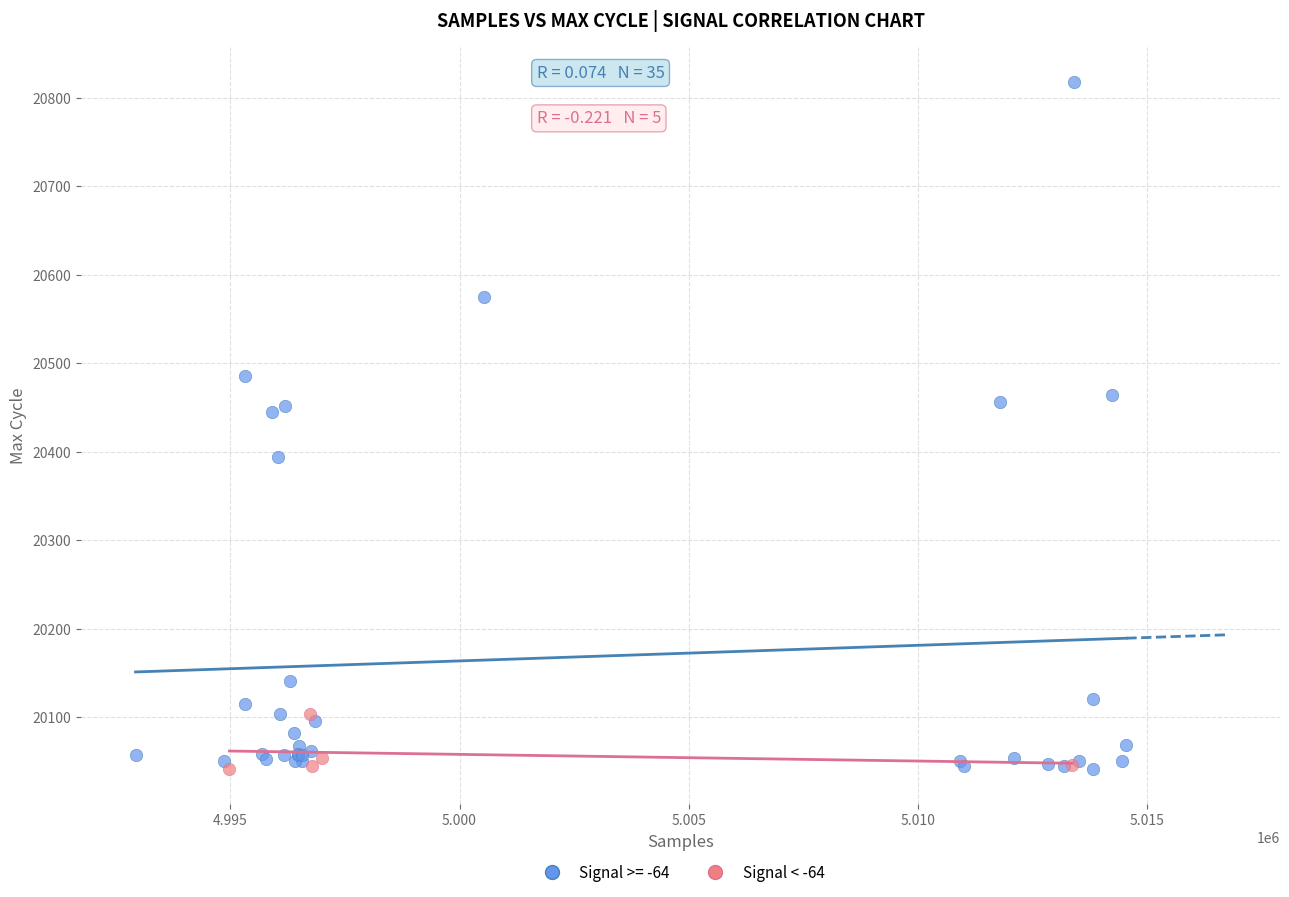

Which series reaches the maximum Y coordinate?

Signal >= -64